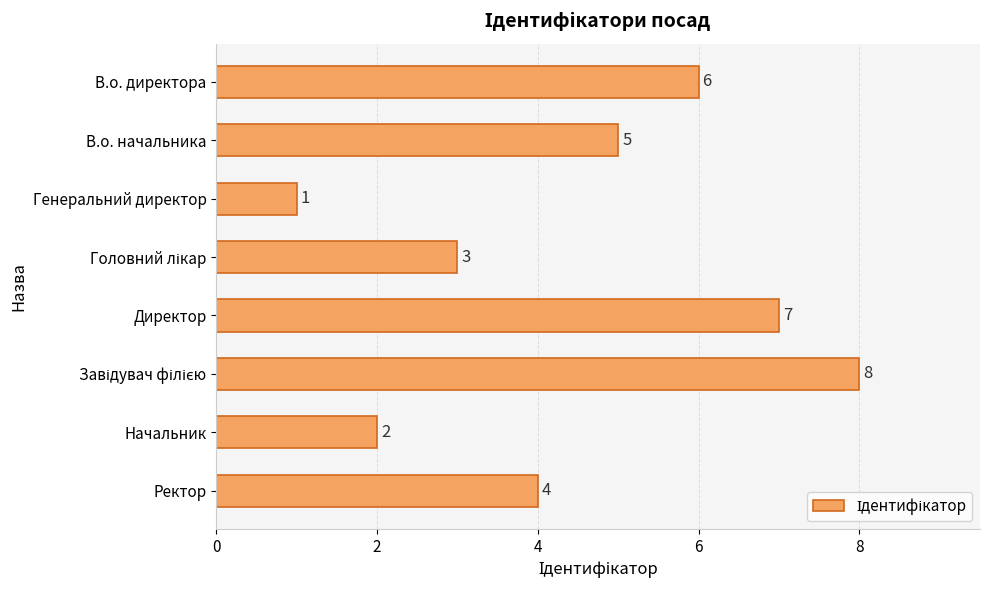

At which category does the chart reach its minimum across all series?

Генеральний директор